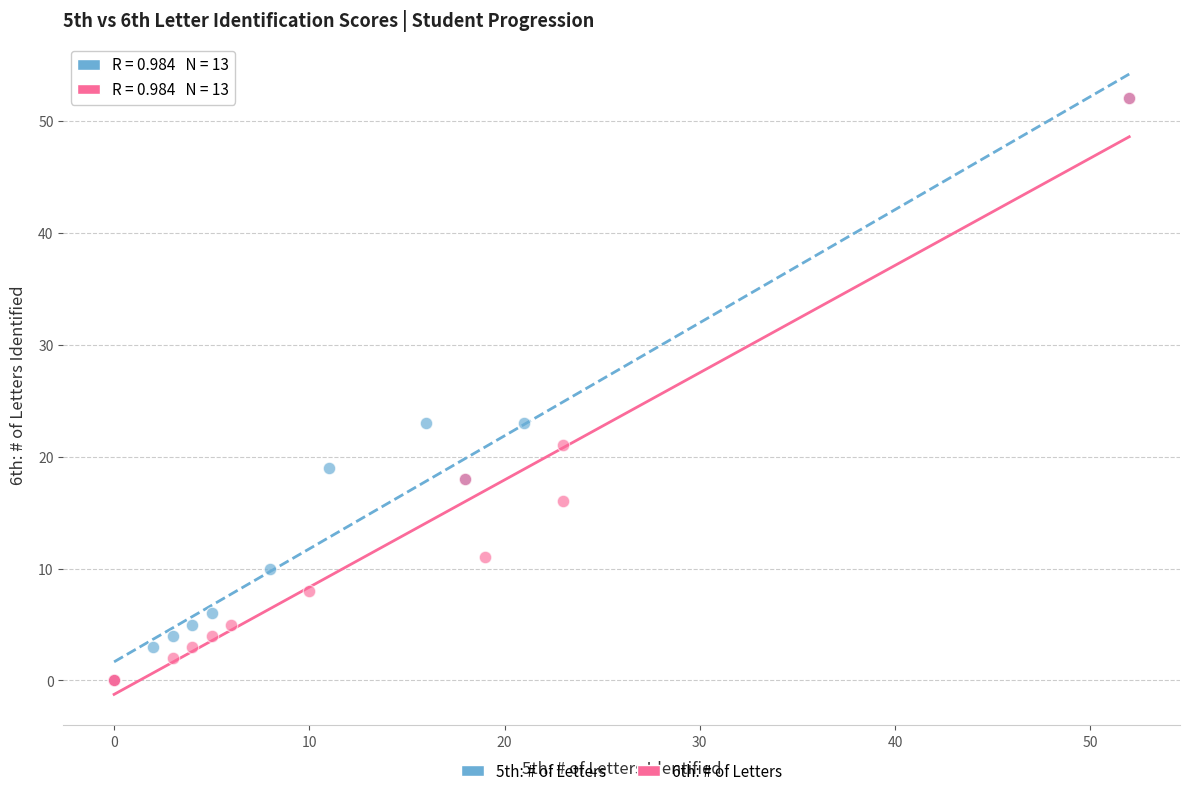

What are all the series names shown in the legend?

5th: # of Letters, 6th: # of Letters